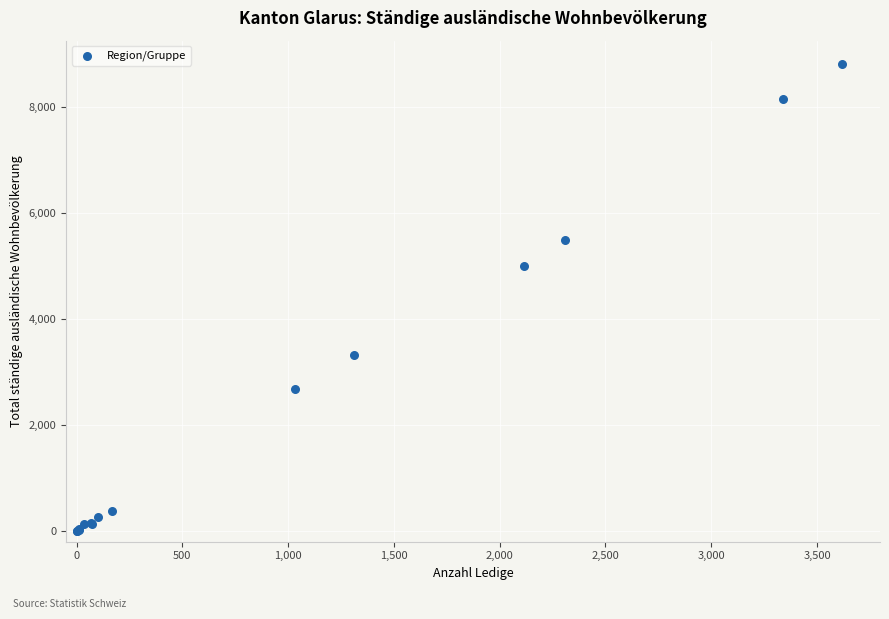

What Y value in the scatter plot is closest to 4406?

5009